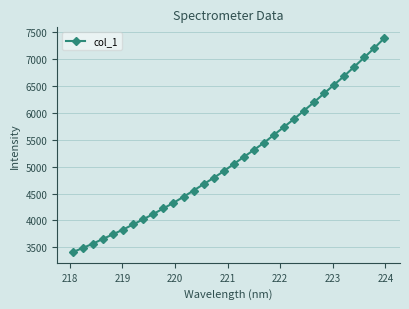

What is the difference between the maximum and second lowest values?

3900.3